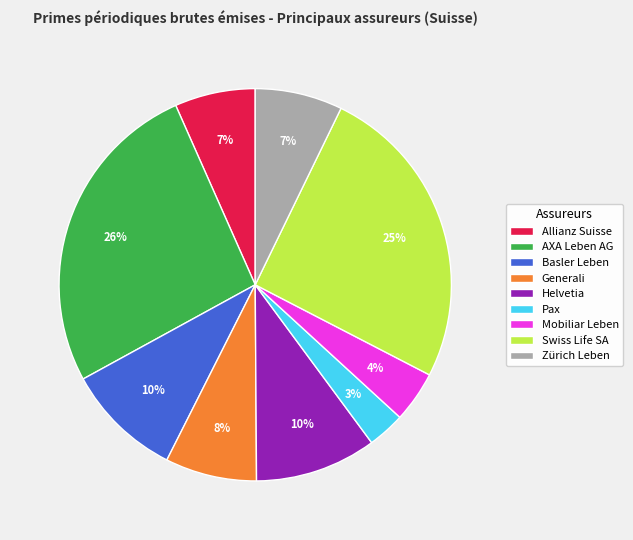

To the nearest percent, what is the difference between the Zürich Leben and Helvetia slice percentages?

3%